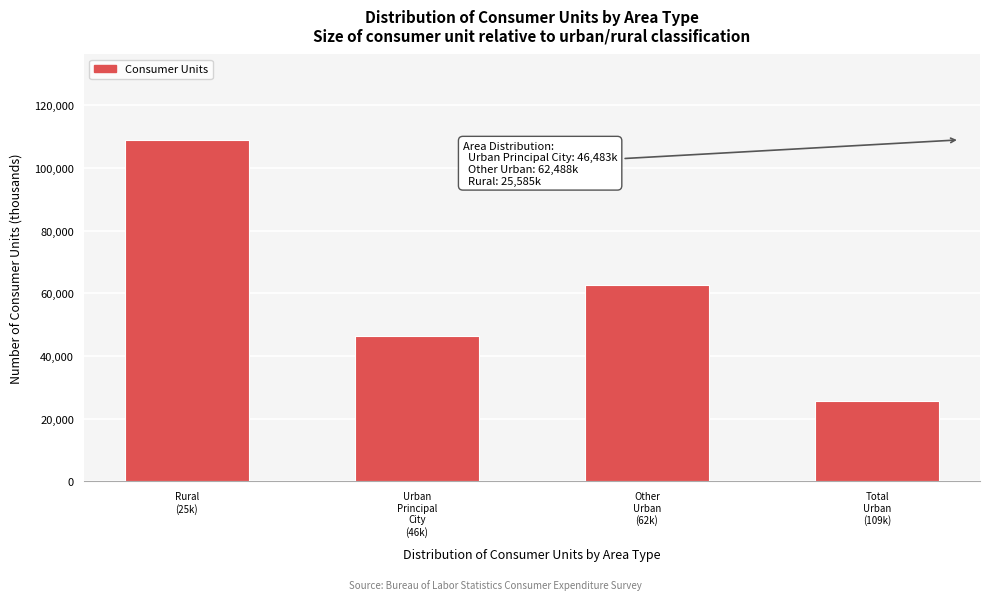

Reading left to right, extract all data points from this chart.

108971	46483	62488	25585